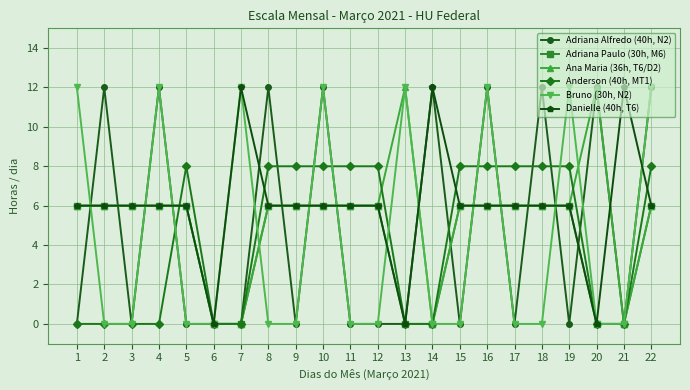

Is it true that Danielle (40h, T6) equals 6 at 16?

True